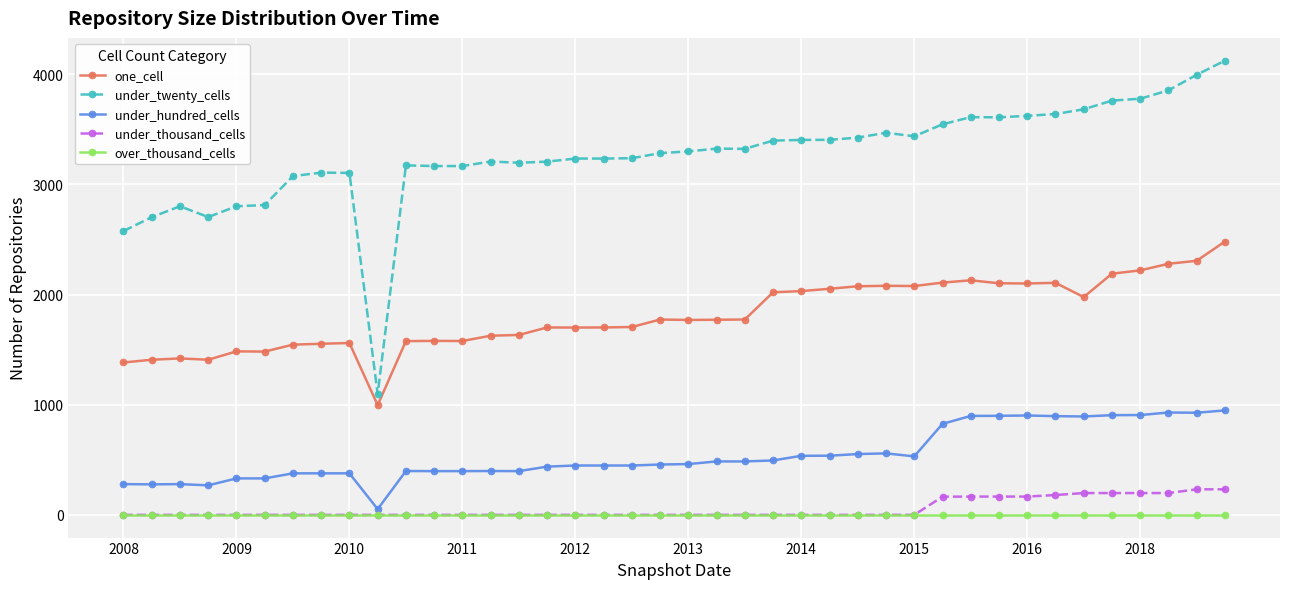

Which series has the largest total across all categories?

under_twenty_cells